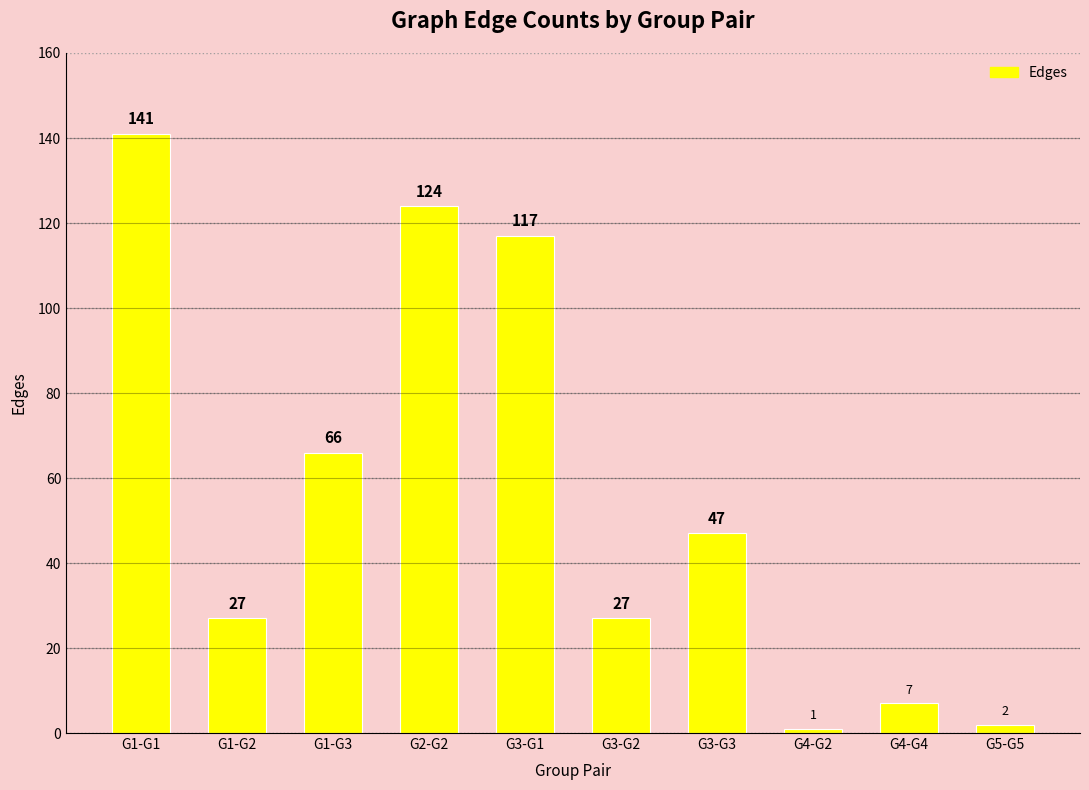

What is the difference between the second highest and second lowest values?

122